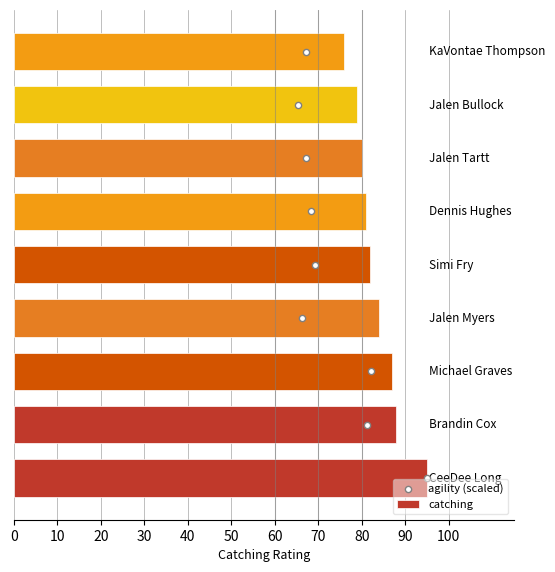

Which series has the widest spread of Y values?

catching